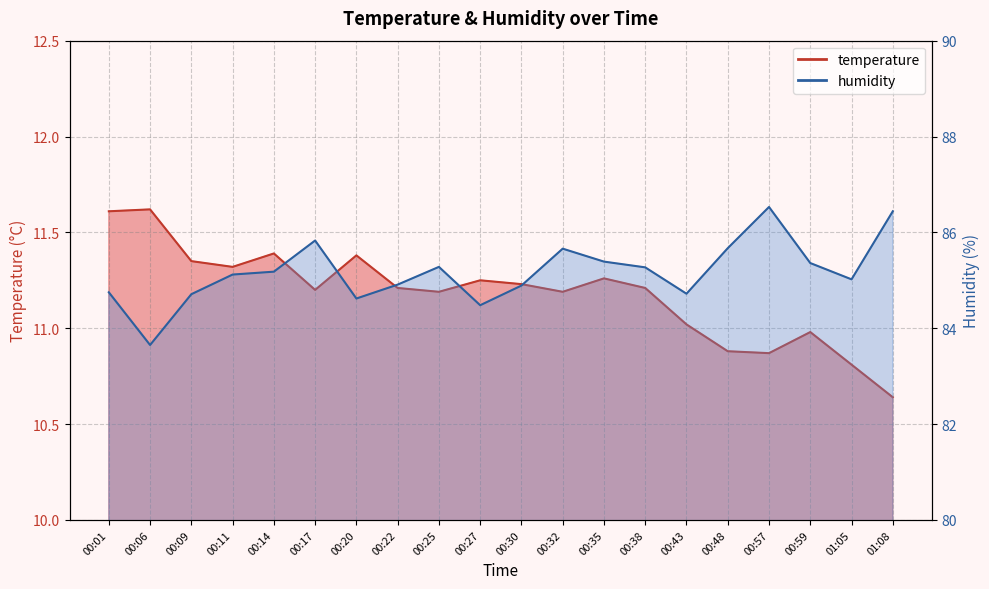

Is it true that temperature equals 17.8 at 00:27?

False